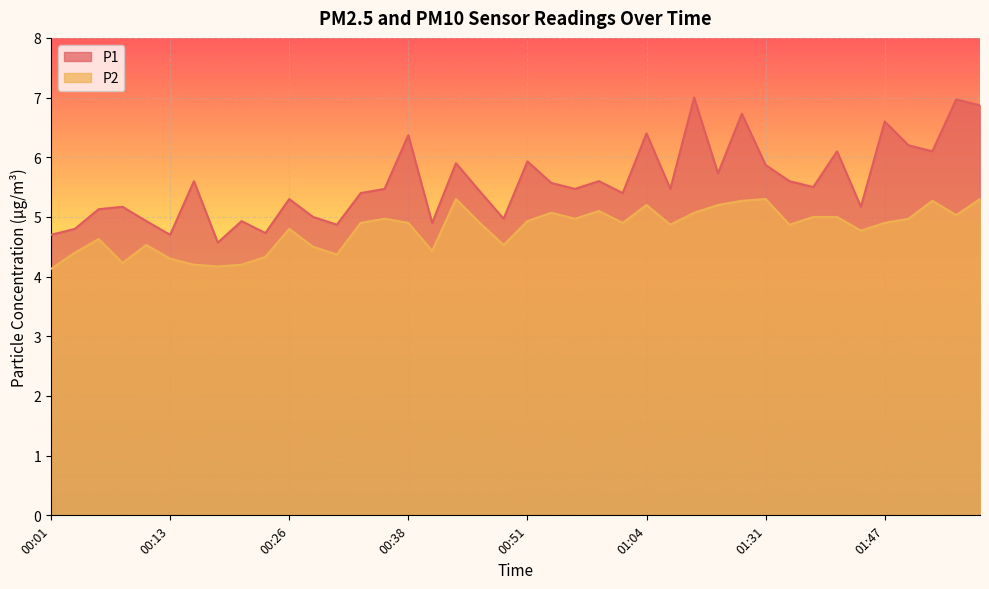

At which category does P1 reach its first local valley?

00:13